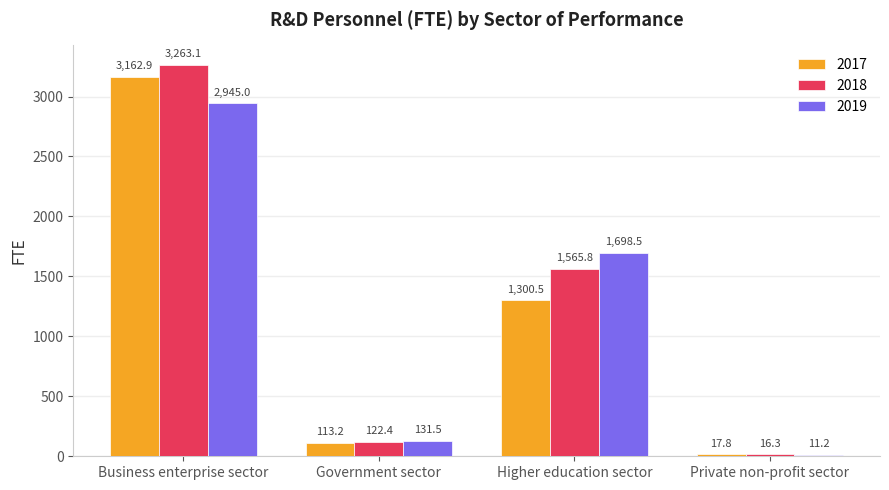

True or false: 2018 has a value of 1565.8 at Higher education sector.

True